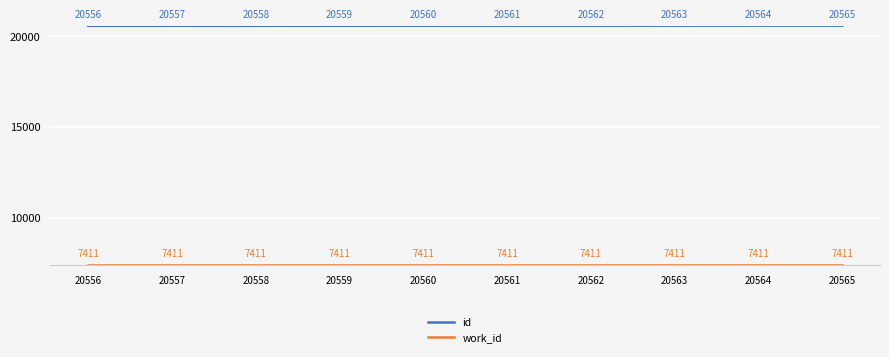

List the labels in order of id value, smallest first.

20556, 20557, 20558, 20559, 20560, 20561, 20562, 20563, 20564, 20565